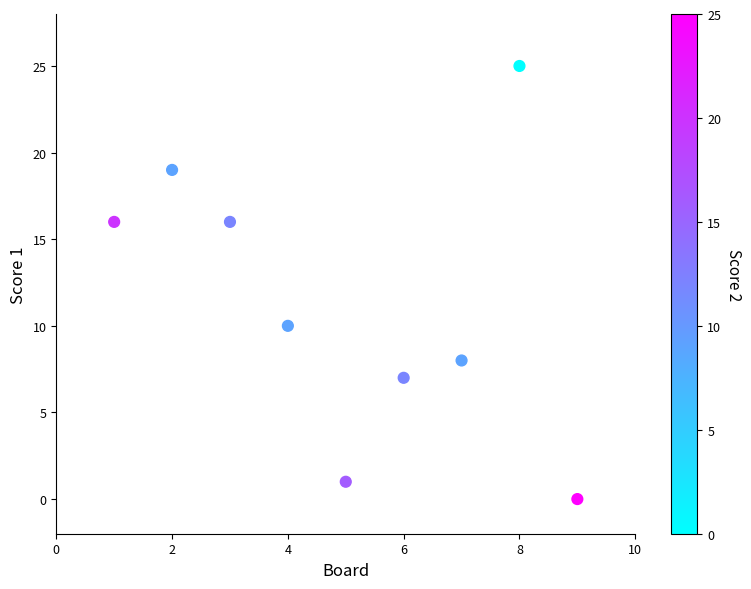

What is the range of X values (max minus min)?

8